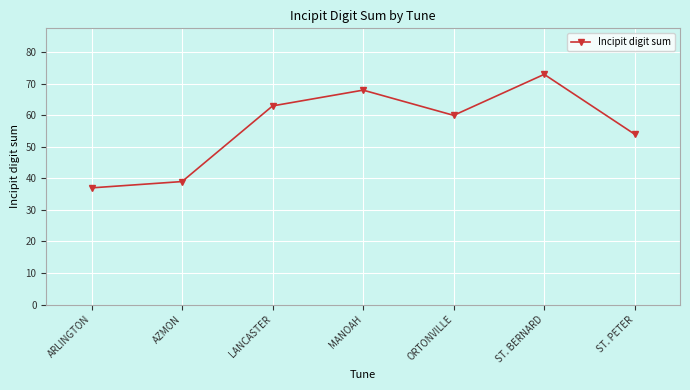

Rank the categories by value from highest to lowest.

ST. BERNARD, MANOAH, LANCASTER, ORTONVILLE, ST. PETER, AZMON, ARLINGTON